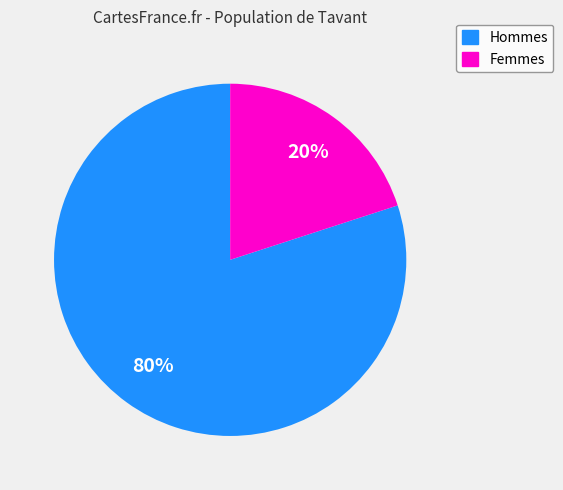

Does any single category account for the majority?

Yes